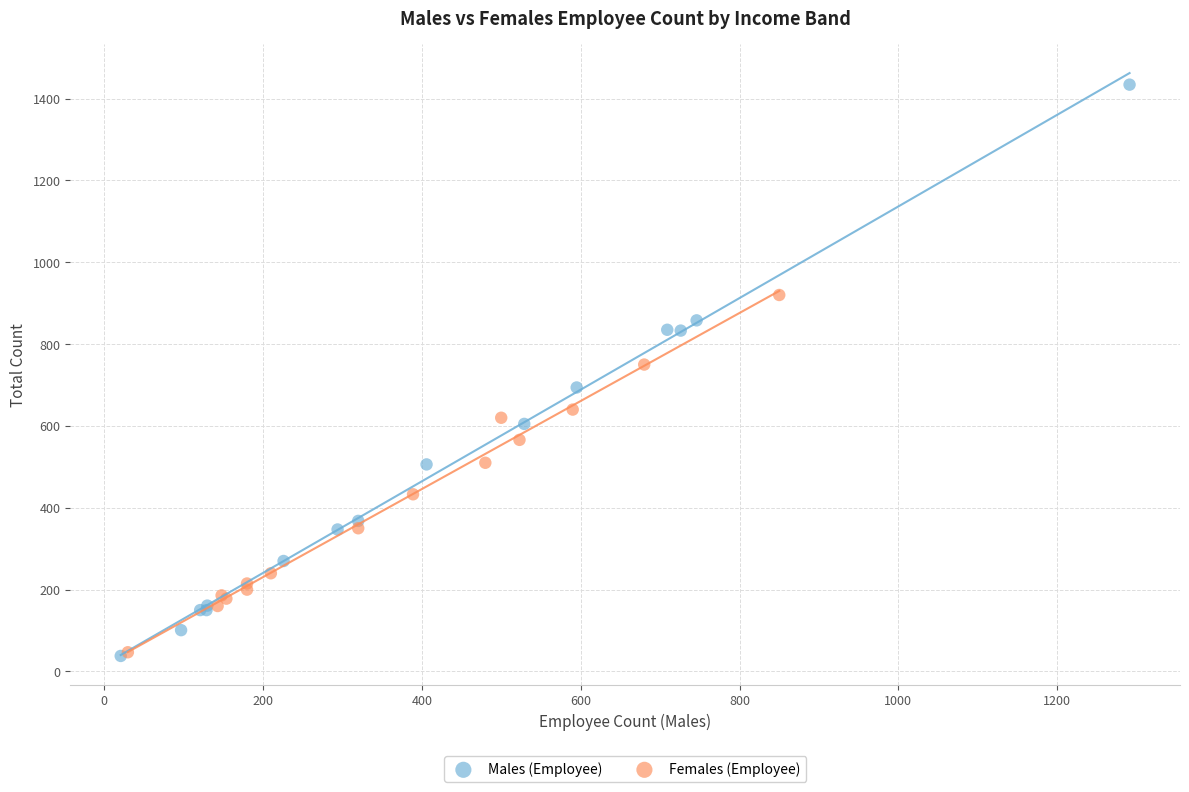

Which series has the widest spread of Y values?

Males (Employee)